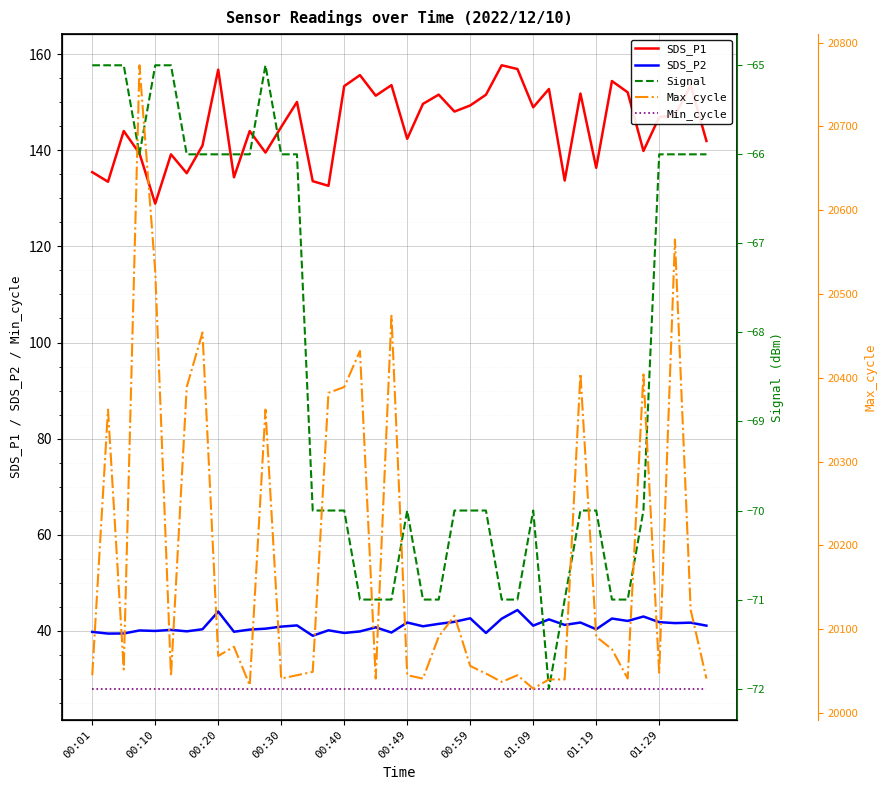

What is the highest value of the SDS_P2 series?

44.4